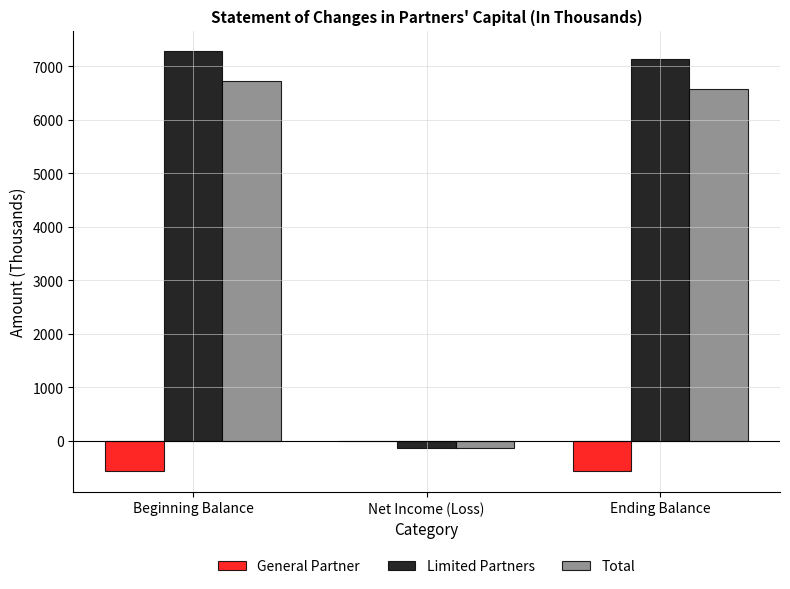

What is the sum of the Limited Partners values at Net Income (Loss) and Beginning Balance?

7133